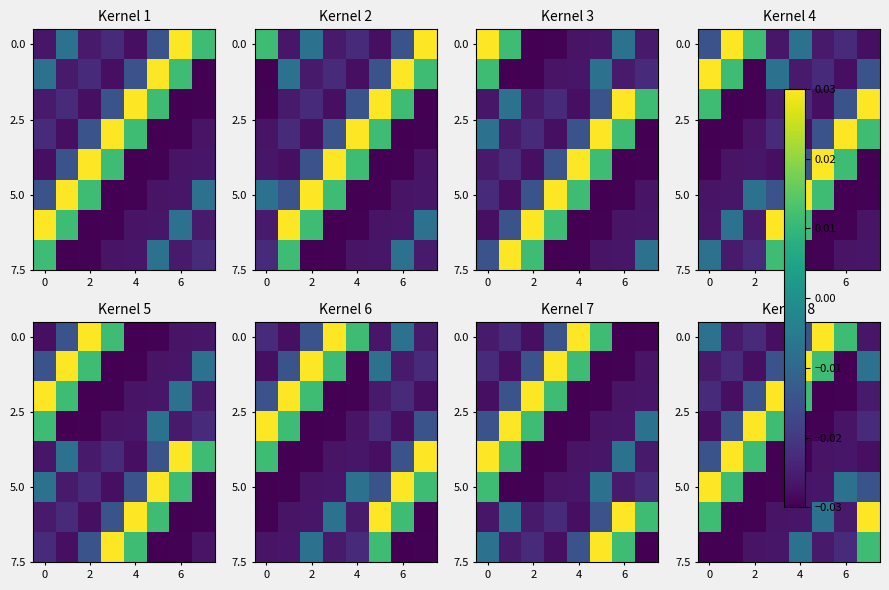

What is the total value across all series at 5?

-0.1